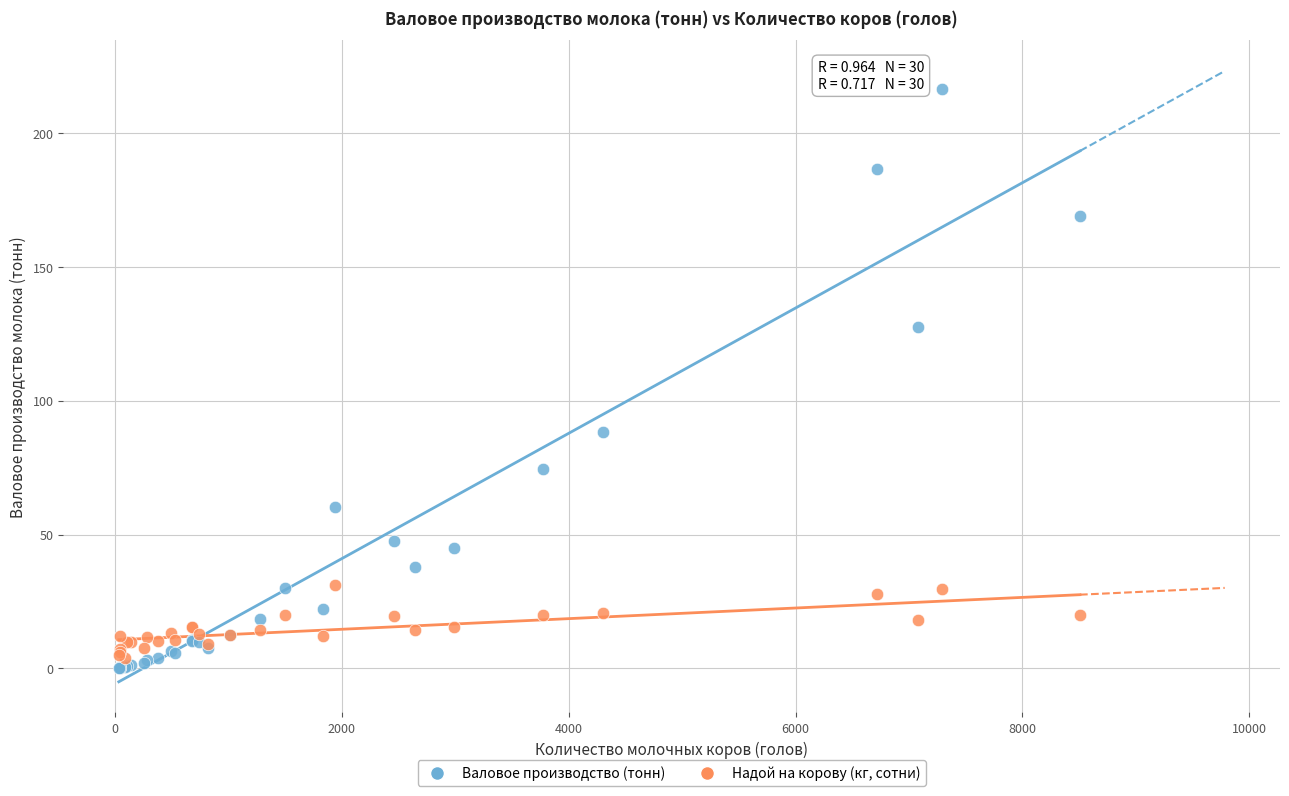

What is the X range (max minus min) for the scatter plot?

8476.0